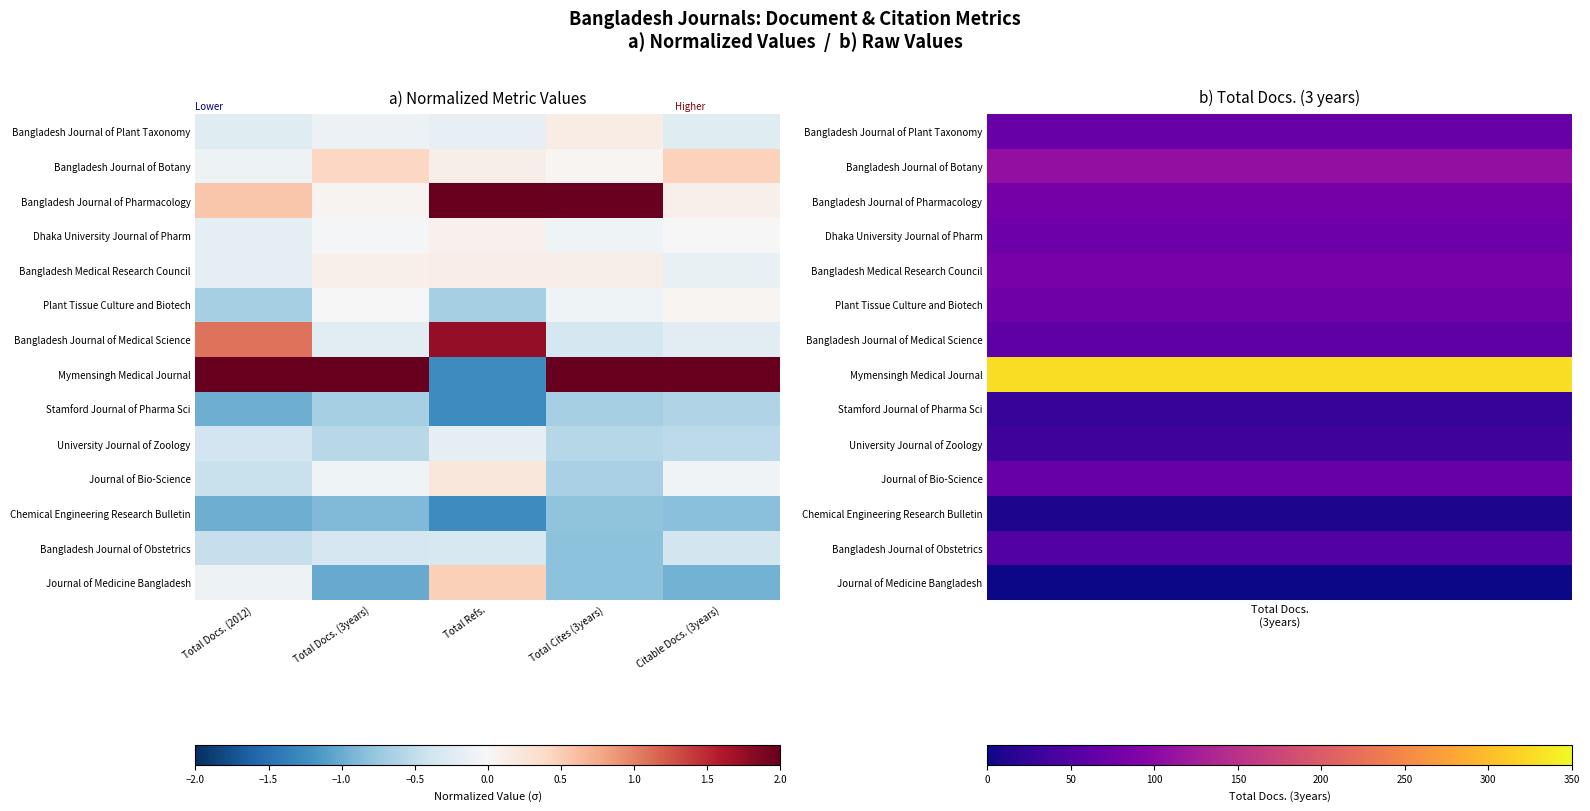

Reading left to right, list all the values displayed in this chart.

Bangladesh Journal of Plant Taxonomy: Total Docs. (2012)=-0.2	Total Docs. (3years)=-0.1	Total Refs.=-0.2	Total Cites (3years)=0.1	Citable Docs. (3years)=-0.2
Bangladesh Journal of Botany: Total Docs. (2012)=-0.1	Total Docs. (3years)=0.4	Total Refs.=0.1	Total Cites (3years)=0.0	Citable Docs. (3years)=0.5
Bangladesh Journal of Pharmacology: Total Docs. (2012)=0.6	Total Docs. (3years)=0.1	Total Refs.=2.3	Total Cites (3years)=2.0	Citable Docs. (3years)=0.1
Dhaka University Journal of Pharm: Total Docs. (2012)=-0.2	Total Docs. (3years)=-0.0	Total Refs.=0.1	Total Cites (3years)=-0.1	Citable Docs. (3years)=0.0
Bangladesh Medical Research Council: Total Docs. (2012)=-0.2	Total Docs. (3years)=0.1	Total Refs.=0.1	Total Cites (3years)=0.1	Citable Docs. (3years)=-0.1
Plant Tissue Culture and Biotech: Total Docs. (2012)=-0.7	Total Docs. (3years)=-0.0	Total Refs.=-0.7	Total Cites (3years)=-0.1	Citable Docs. (3years)=0.0
Bangladesh Journal of Medical Science: Total Docs. (2012)=1.1	Total Docs. (3years)=-0.2	Total Refs.=1.8	Total Cites (3years)=-0.4	Citable Docs. (3years)=-0.2
Mymensingh Medical Journal: Total Docs. (2012)=3.1	Total Docs. (3years)=3.3	Total Refs.=-1.3	Total Cites (3years)=2.6	Citable Docs. (3years)=3.4
Stamford Journal of Pharma Sci: Total Docs. (2012)=-1.0	Total Docs. (3years)=-0.7	Total Refs.=-1.3	Total Cites (3years)=-0.7	Citable Docs. (3years)=-0.6
University Journal of Zoology: Total Docs. (2012)=-0.4	Total Docs. (3years)=-0.6	Total Refs.=-0.2	Total Cites (3years)=-0.6	Citable Docs. (3years)=-0.5
Journal of Bio-Science: Total Docs. (2012)=-0.4	Total Docs. (3years)=-0.1	Total Refs.=0.2	Total Cites (3years)=-0.6	Citable Docs. (3years)=-0.1
Chemical Engineering Research Bulletin: Total Docs. (2012)=-1.0	Total Docs. (3years)=-0.9	Total Refs.=-1.3	Total Cites (3years)=-0.8	Citable Docs. (3years)=-0.8
Bangladesh Journal of Obstetrics: Total Docs. (2012)=-0.5	Total Docs. (3years)=-0.3	Total Refs.=-0.3	Total Cites (3years)=-0.8	Citable Docs. (3years)=-0.4
Journal of Medicine Bangladesh: Total Docs. (2012)=-0.1	Total Docs. (3years)=-1.0	Total Refs.=0.5	Total Cites (3years)=-0.8	Citable Docs. (3years)=-1.0